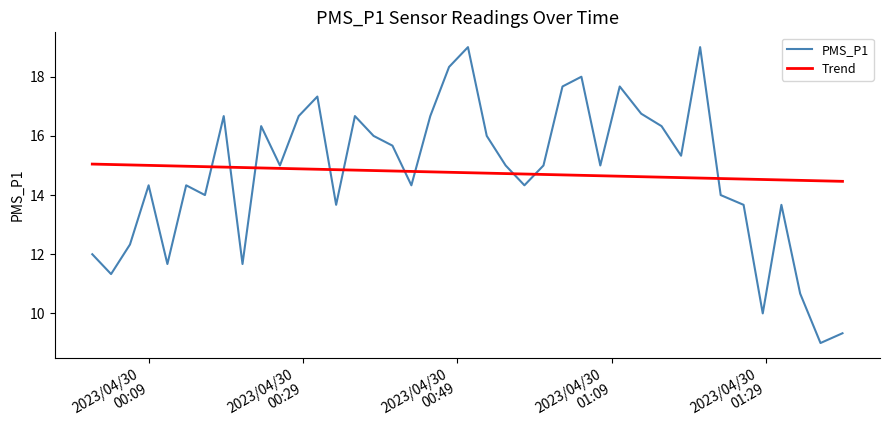

List the series in order of their peak value, lowest first.

Trend, PMS_P1